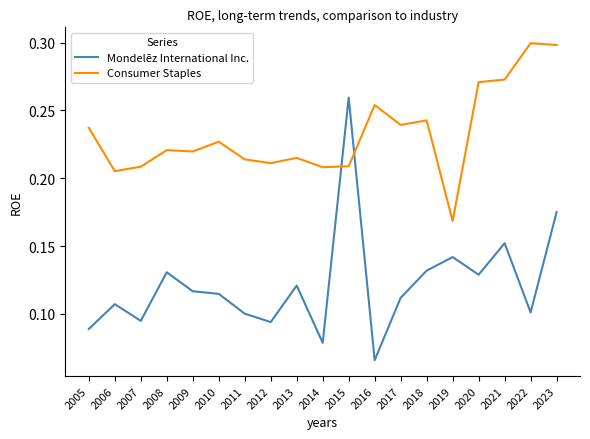

Which series has the largest range (max minus min)?

Mondelēz International Inc.